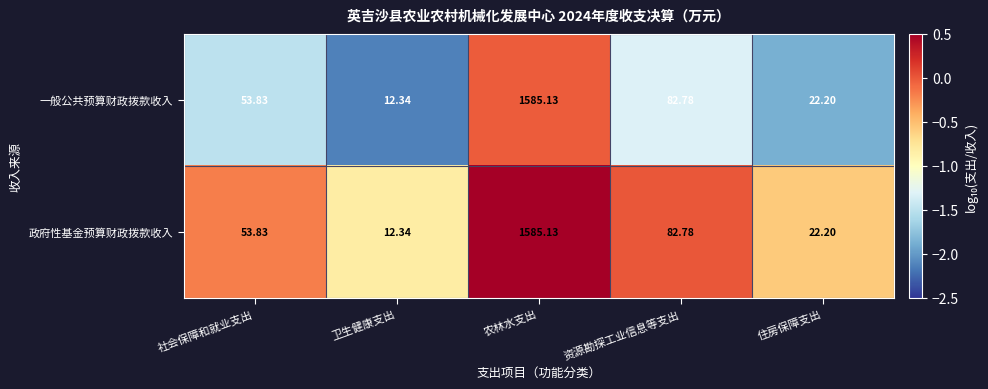

Which category has the lowest value across all series?

卫生健康支出